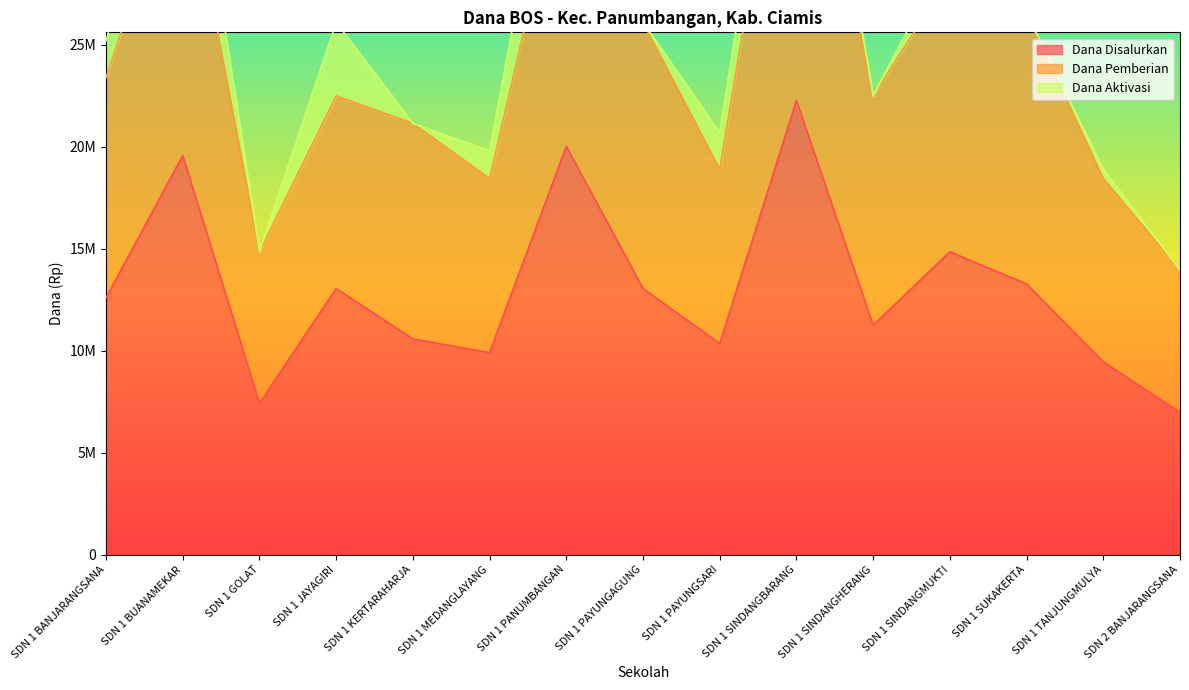

What is the greatest value displayed?

22275000